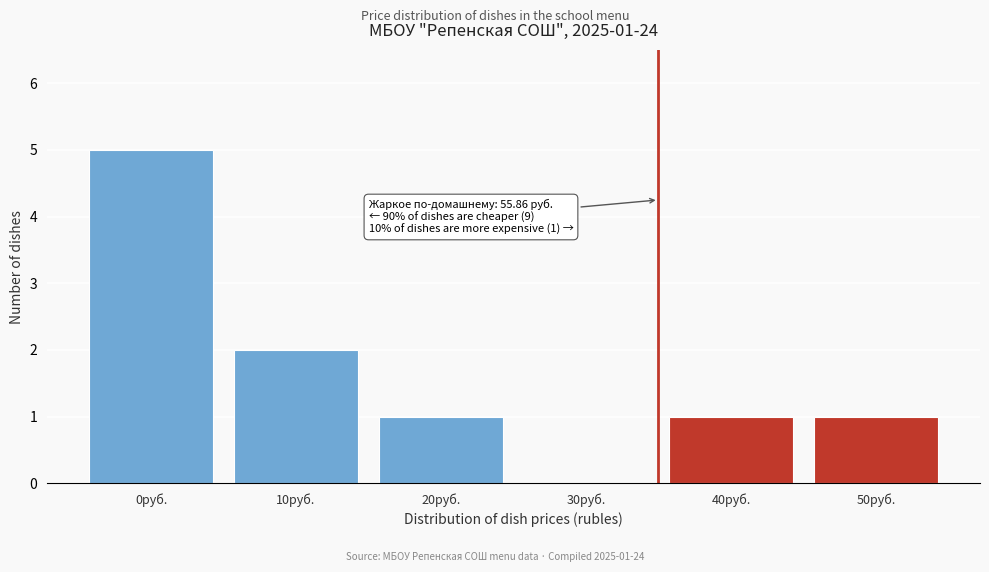

Reading left to right, extract all data points from this chart.

0руб.=5	10руб.=2	20руб.=1	30руб.=0	40руб.=1	50руб.=1